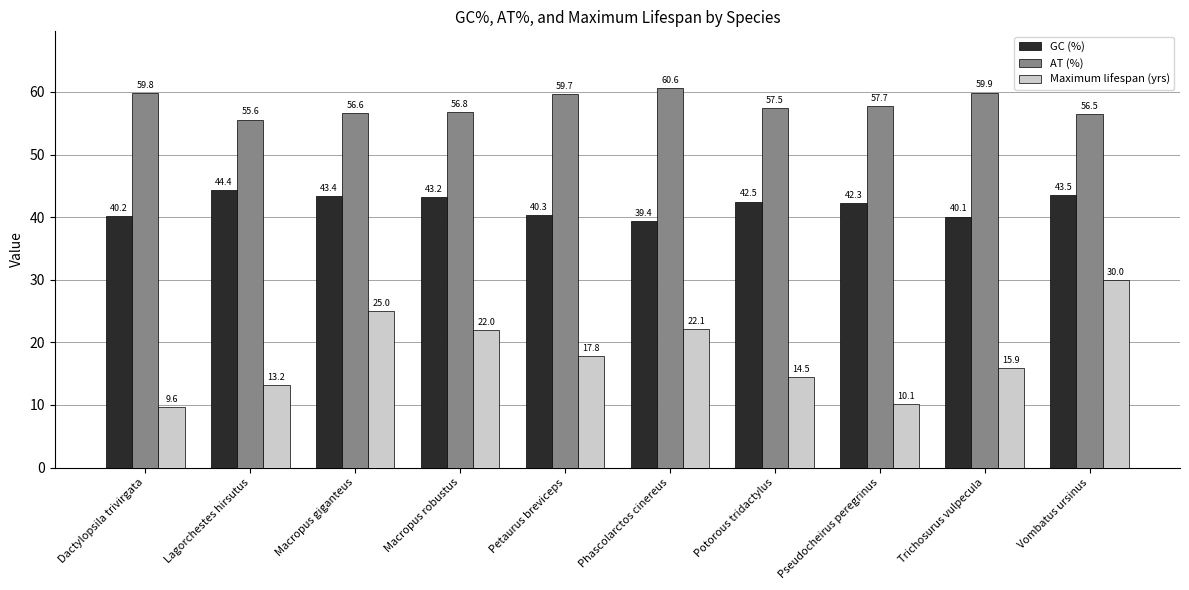

What is the minimum value for Maximum lifespan (yrs)?

9.6